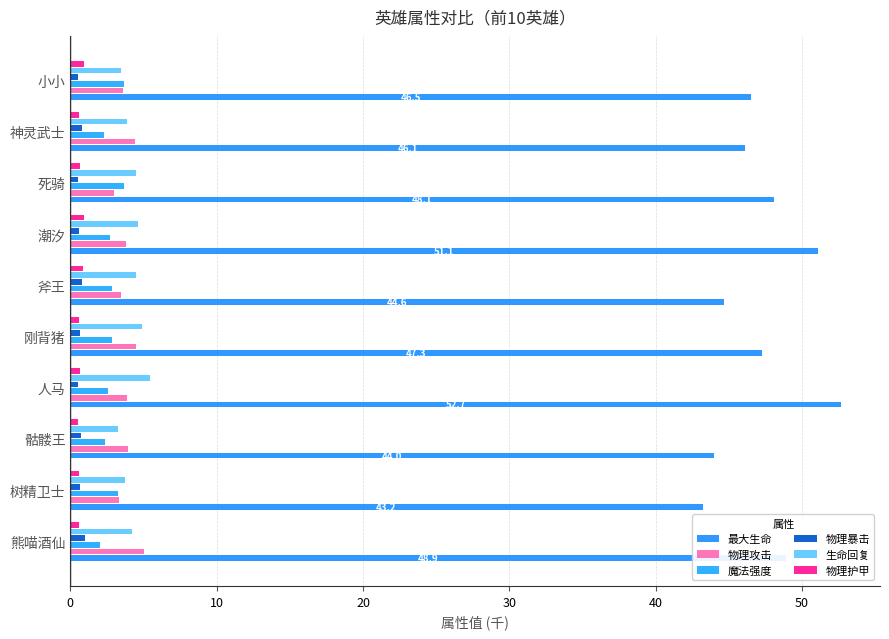

At how many categories does at least one series exceed 3?

10